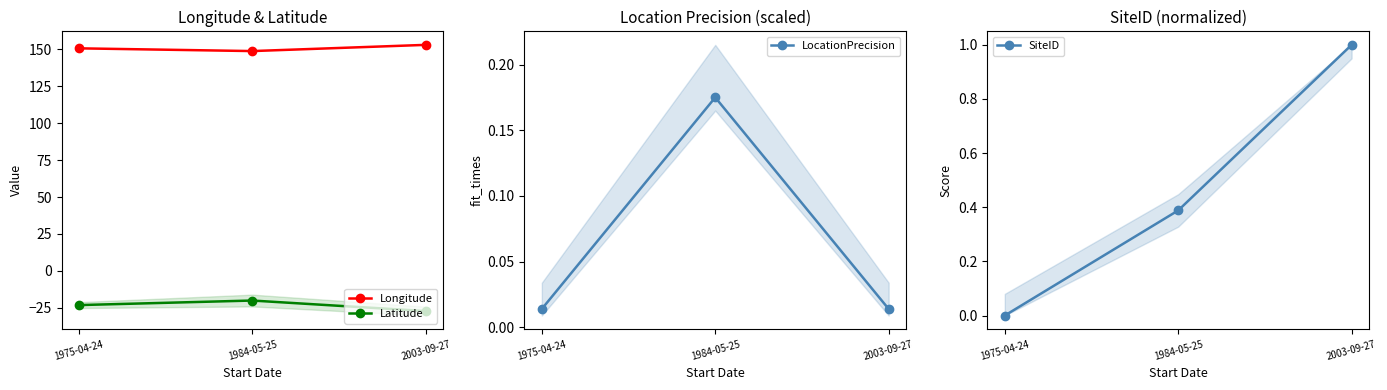

What is the difference between the highest and lowest values at 2003-09-27?

180.4